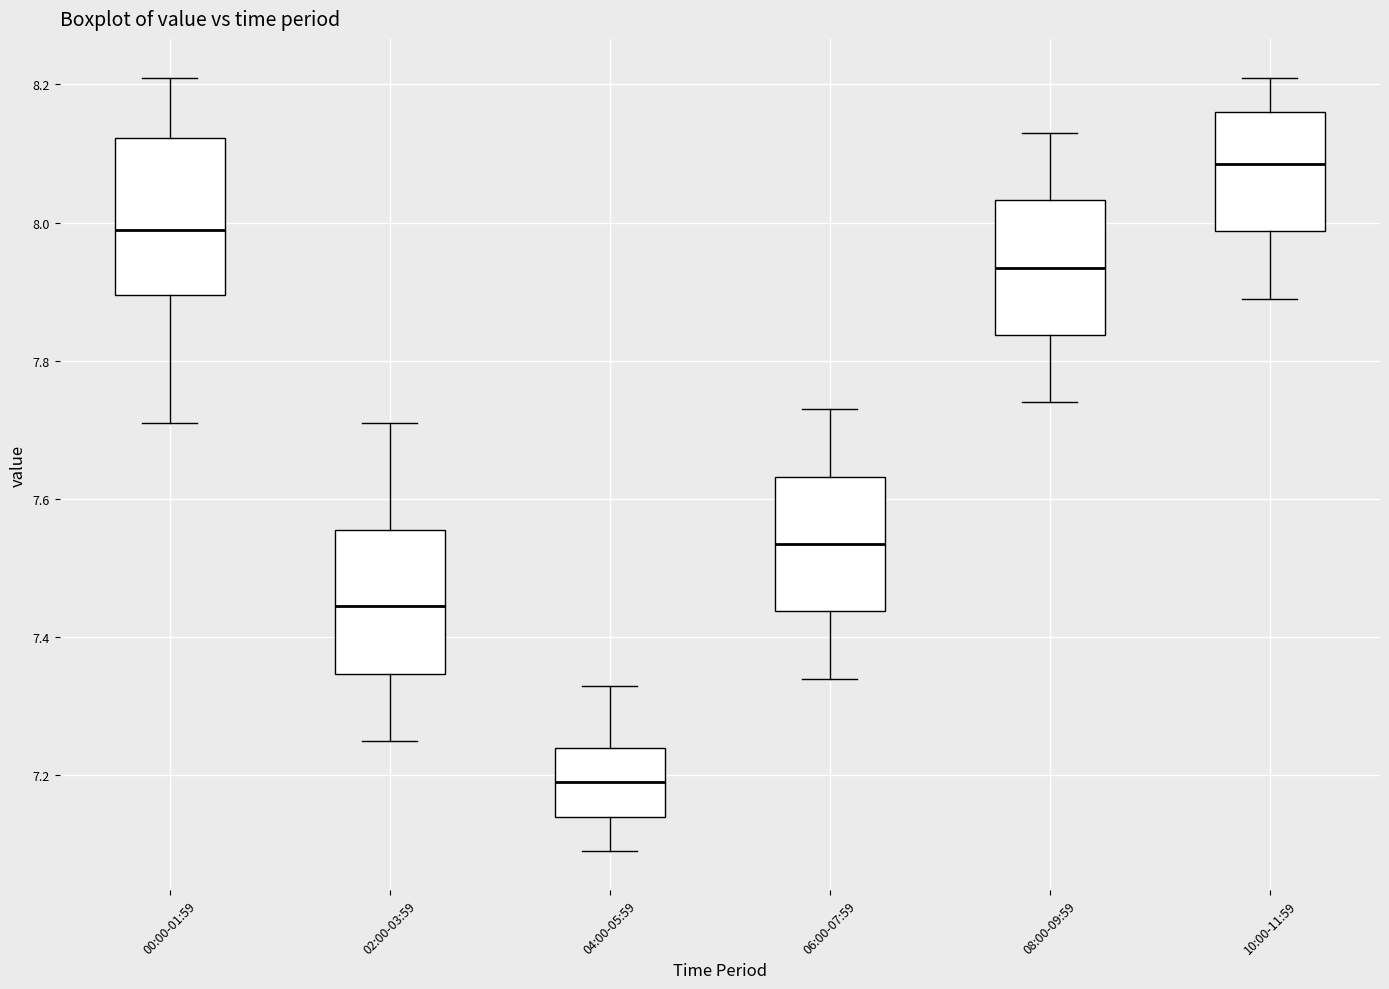

Reading left to right, read every box against the y-axis: the position of its median line, the range the box covers, and the ends of its whiskers. The values are not printed on the chart, so give them approximately, as read against the axis.

00:00-01:59: median 8.00, box 7.90 to 8.12, whiskers 7.72 to 8.22
02:00-03:59: median 7.44, box 7.34 to 7.56, whiskers 7.26 to 7.72
04:00-05:59: median 7.20, box 7.14 to 7.24, whiskers 7.10 to 7.34
06:00-07:59: median 7.54, box 7.44 to 7.64, whiskers 7.34 to 7.74
08:00-09:59: median 7.94, box 7.84 to 8.04, whiskers 7.74 to 8.14
10:00-11:59: median 8.08, box 7.98 to 8.16, whiskers 7.90 to 8.22